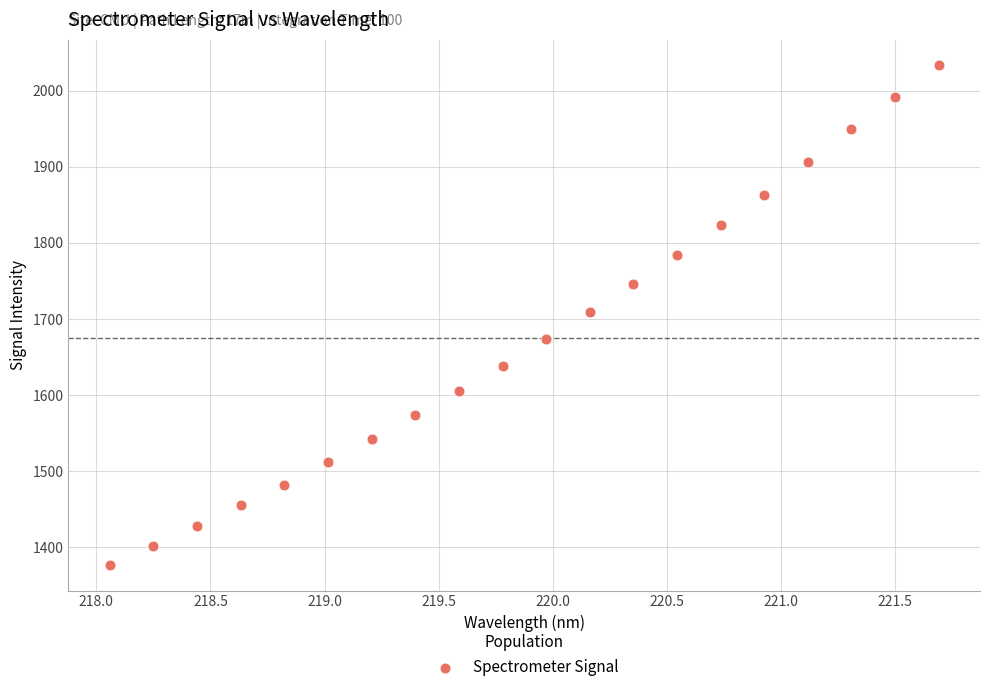

What is the range of X values (max minus min)?

3.6